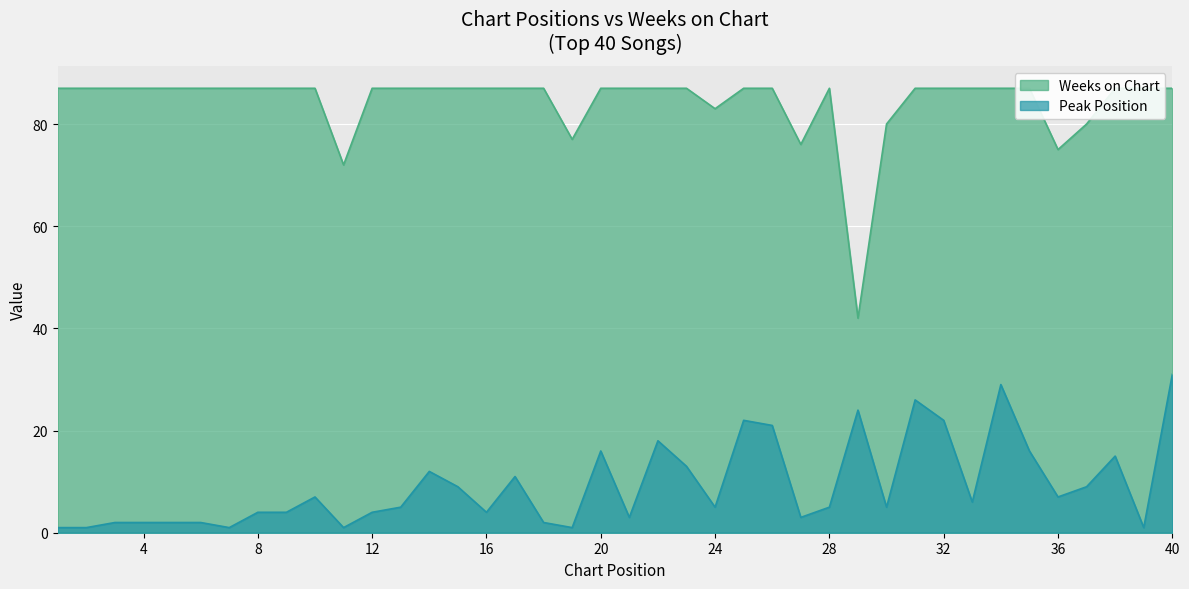

List the labels in order of Weeks on Chart value, smallest first.

29, 11, 36, 27, 19, 30, 37, 24, 1, 2, 3, 4, 5, 6, 7, 8, 9, 10, 12, 13, 14, 15, 16, 17, 18, 20, 21, 22, 23, 25, 26, 28, 31, 32, 33, 34, 35, 38, 39, 40